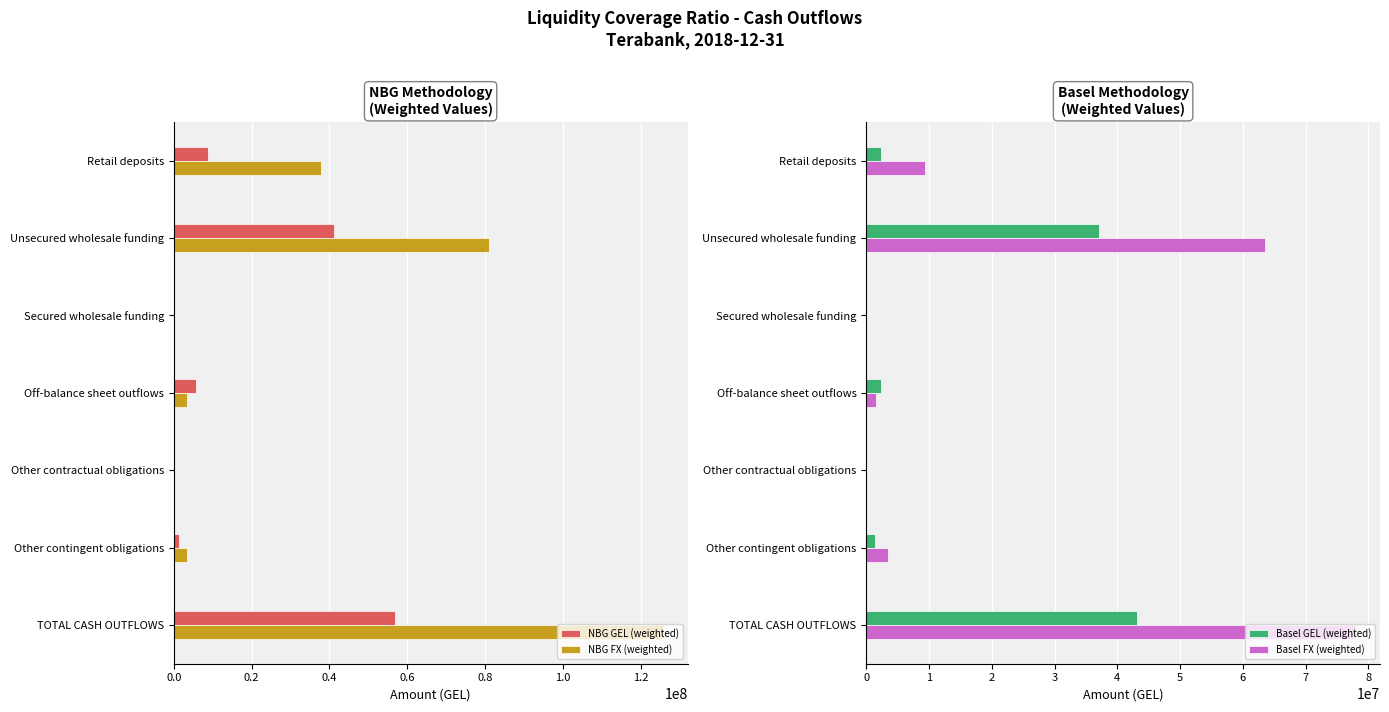

Where is NBG FX (weighted) nearest to the value 62891014?

Unsecured wholesale funding